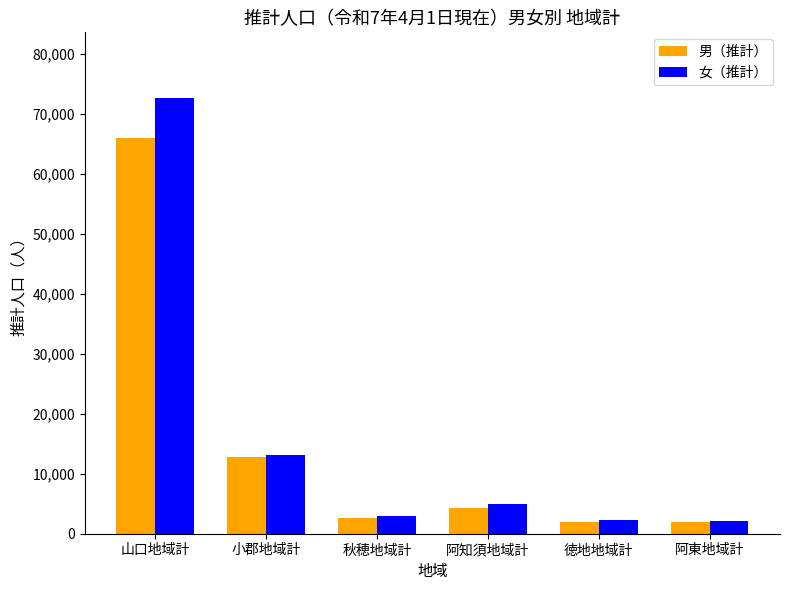

How many bars are there in total?

12